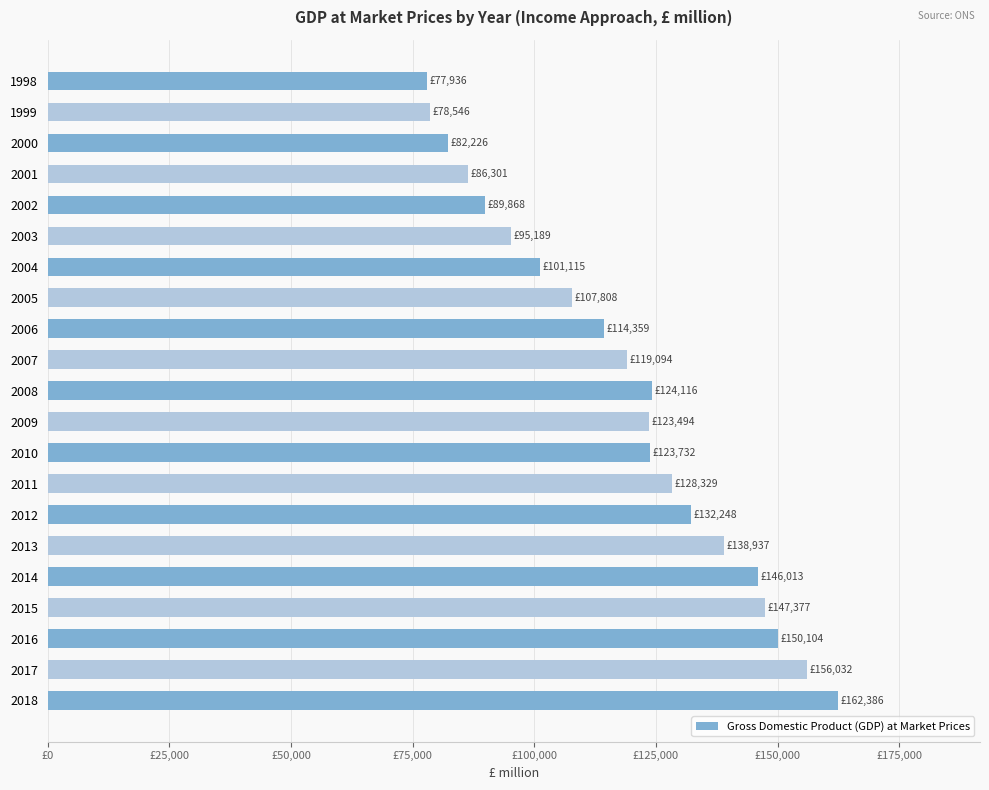

Does the chart contain any negative values?

No